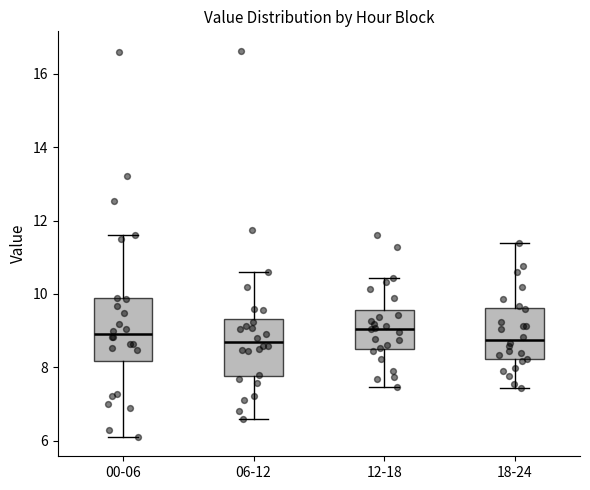

Where does the lower whisker of the box for 12-18 end on the y-axis? The values are not printed on the chart, so give them approximately, as read against the axis.

7.4